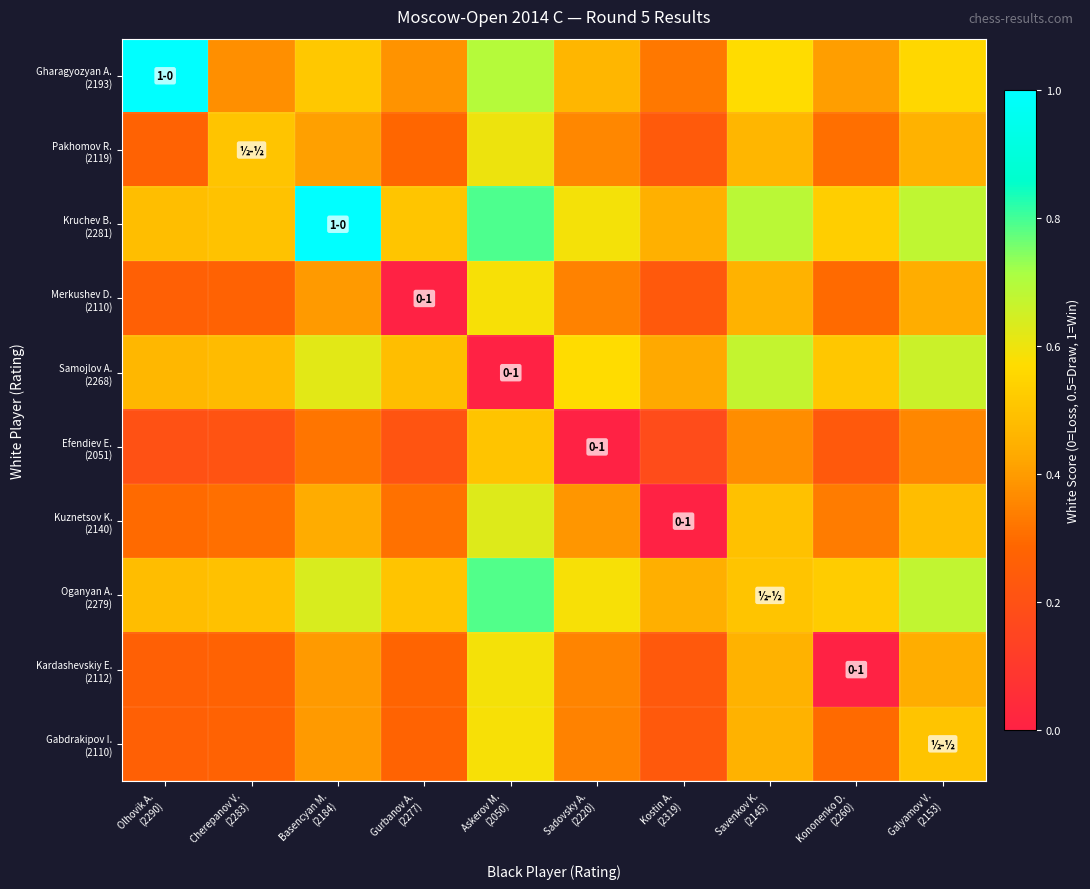

Rank the series by their maximum value, from lowest to highest.

Efendiev E. (2051), Merkushev D. (2110), Gabdrakipov I. (2110), Kardashevskiy E. (2112), Pakhomov R. (2119), Kuznetsov K. (2140), Samojlov A. (2268), Oganyan A. (2279), Gharagyozyan A. (2193), Kruchev B. (2281)